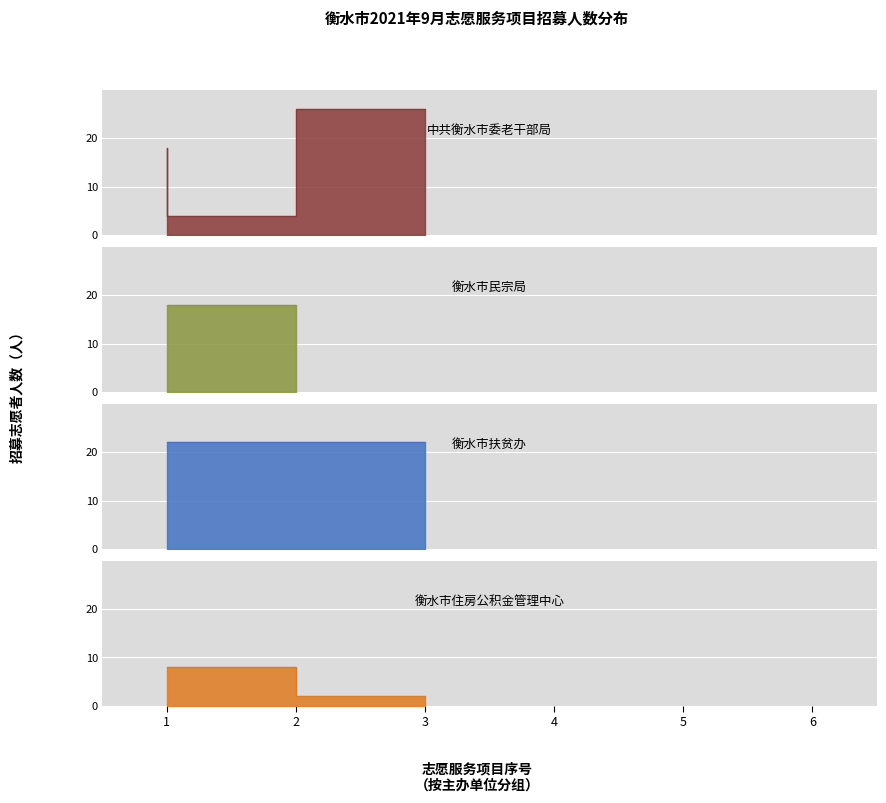

The 衡水市住房公积金管理中心 series shows 2 at 3. True or false?

True